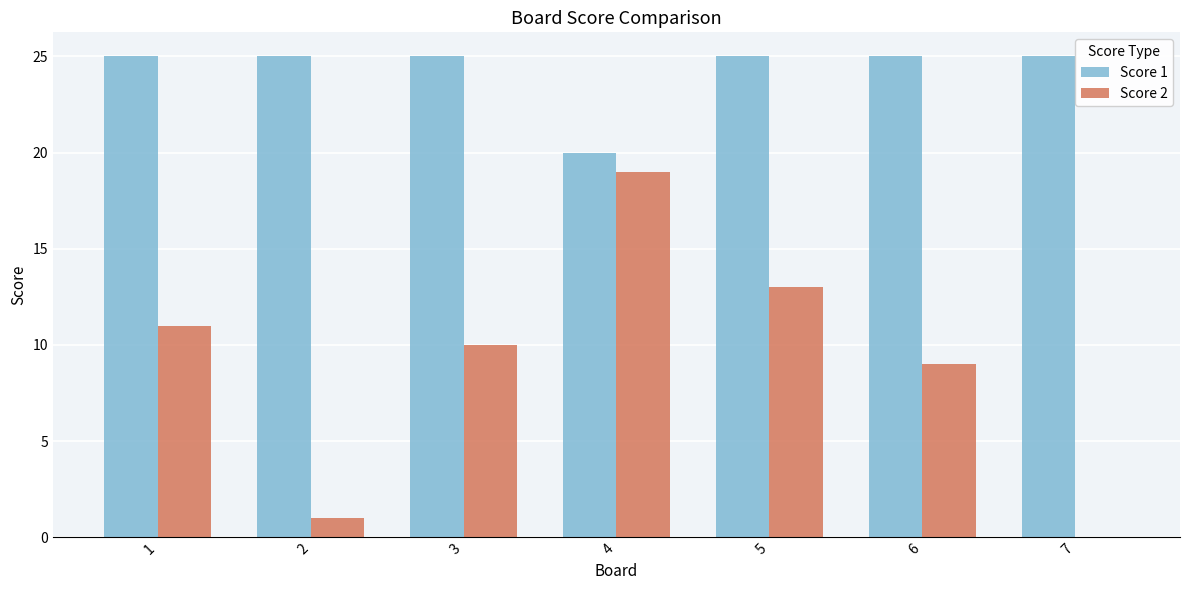

Reading left to right, list all the values displayed in this chart.

Score 1: 1=25	2=25	3=25	4=20	5=25	6=25	7=25
Score 2: 1=11	2=1	3=10	4=19	5=13	6=9	7=0